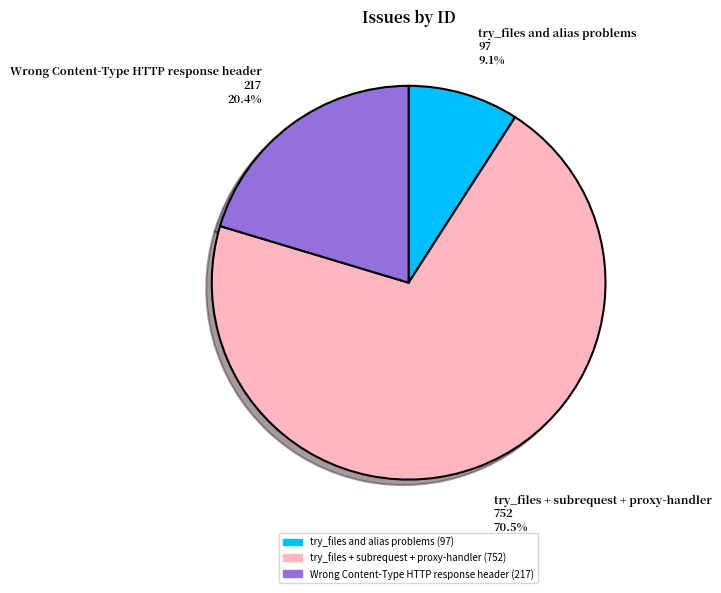

To the nearest percent, what portion does Wrong Content-Type HTTP response header represent?

20%